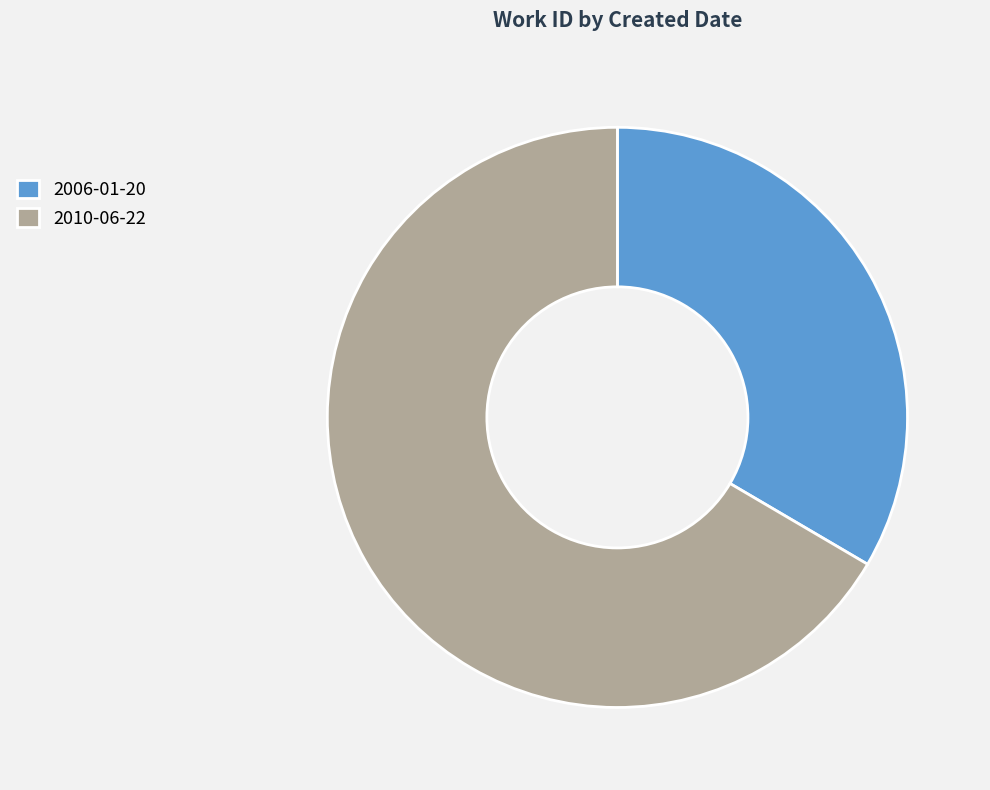

Which slice is the smallest?

2006-01-20